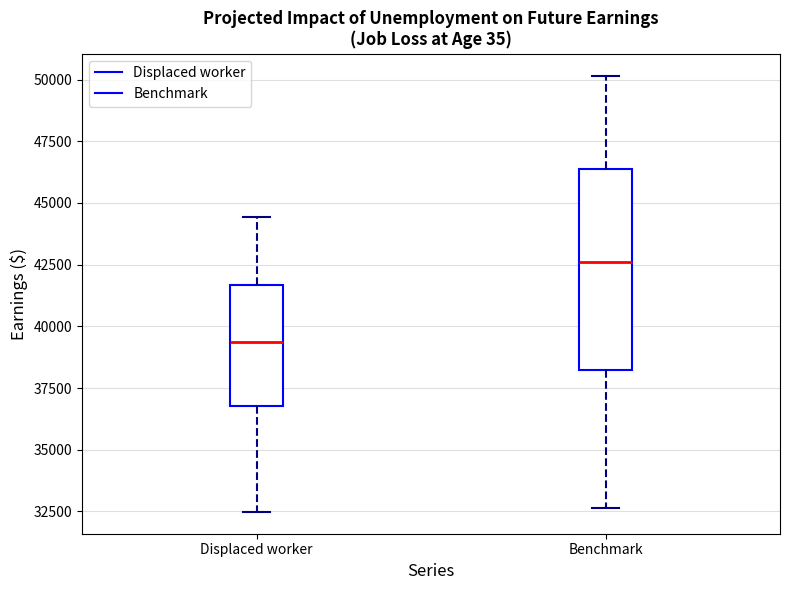

Where does the upper whisker of the box for Displaced worker end on the y-axis? The values are not printed on the chart, so give them approximately, as read against the axis.

44500